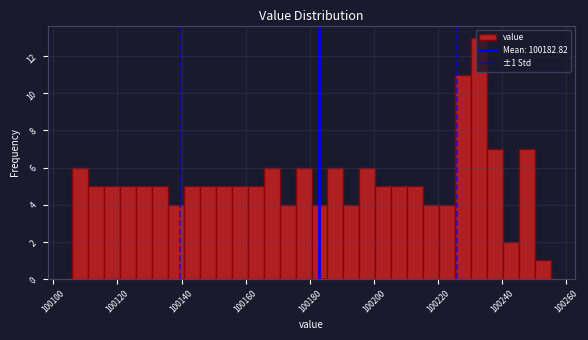

Around what value on the x-axis is the tallest bar? Give the approximate position of its centre, as read against the axis.

100232